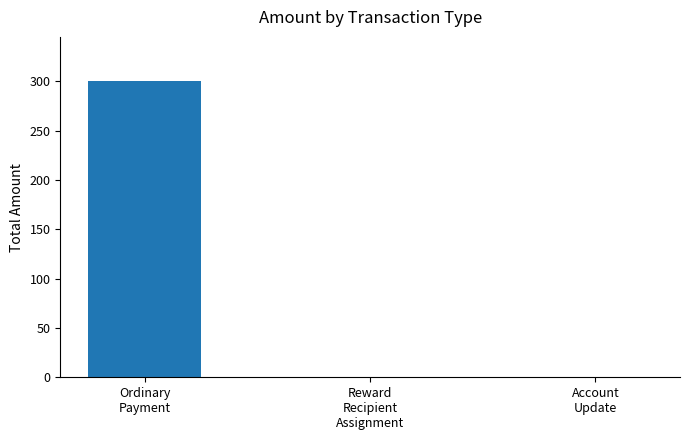

Are the bars grouped side by side (vs. stacked)?

No